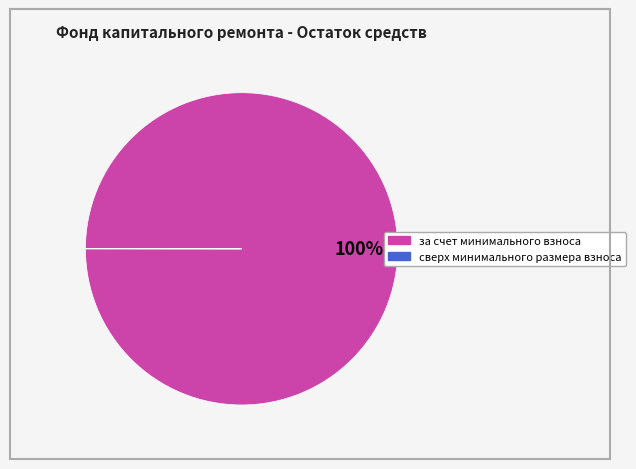

True or false: за счет минимального взноса accounts for 100% of the total.

True